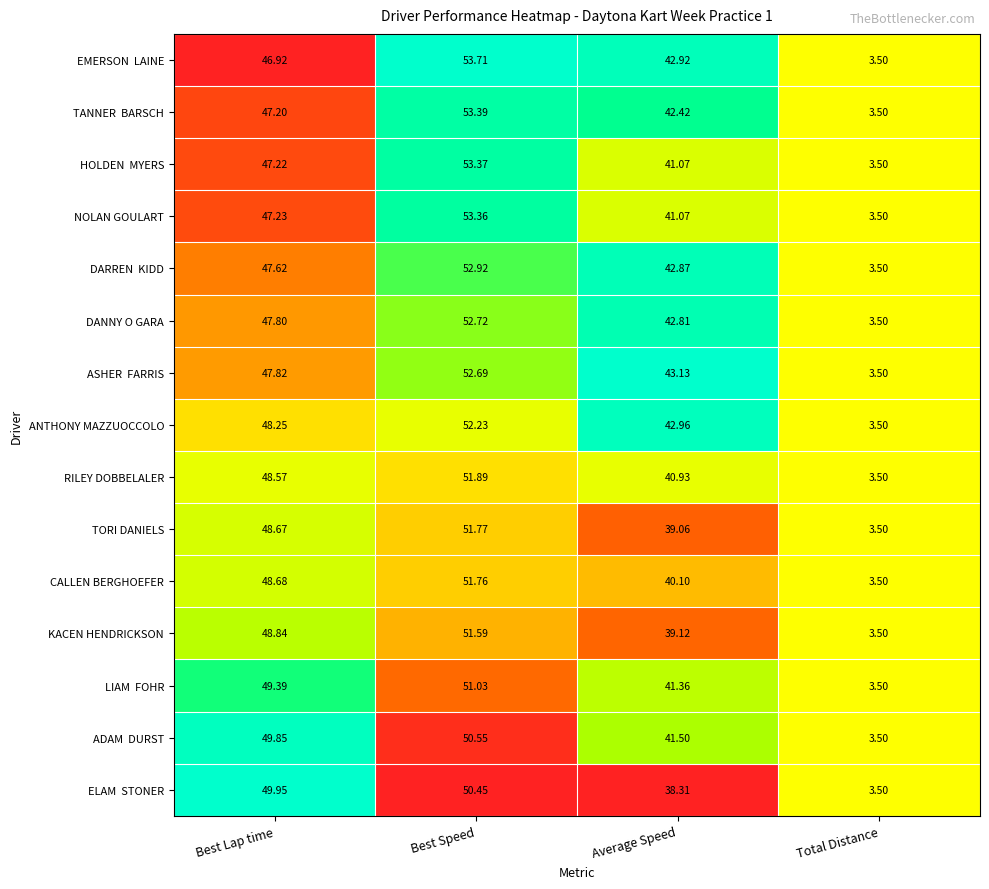

At which label is RILEY DOBBELALER closest to 27?

Average Speed